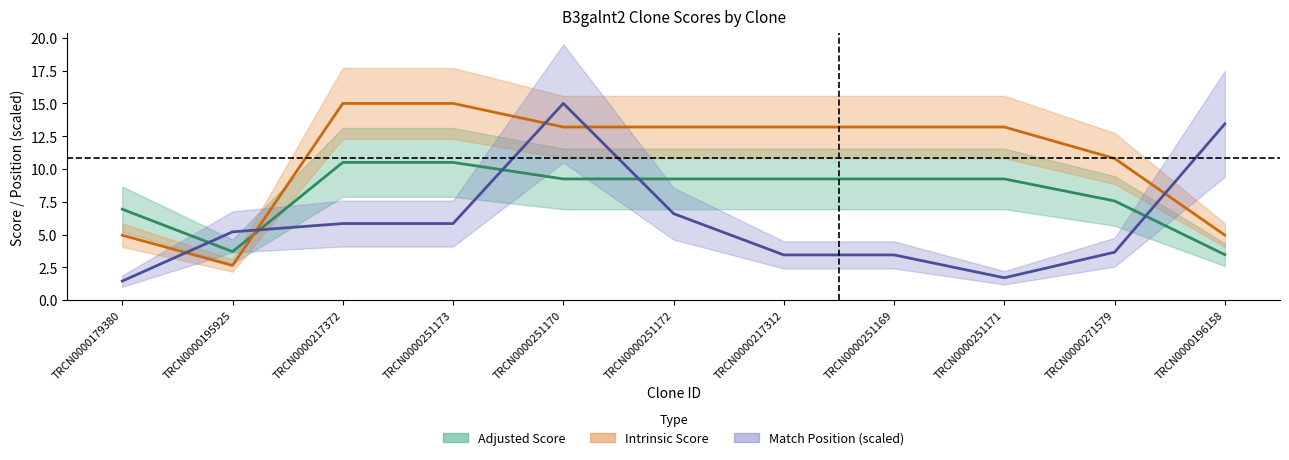

The value of Intrinsic Score at TRCN0000251172 is 6.6. True or false?

False